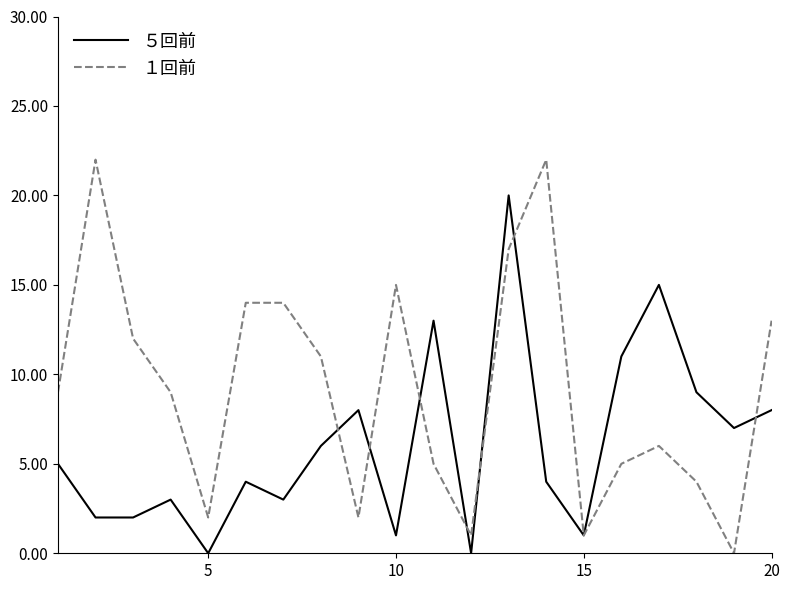

List the series in order of their peak value, highest first.

１回前, ５回前